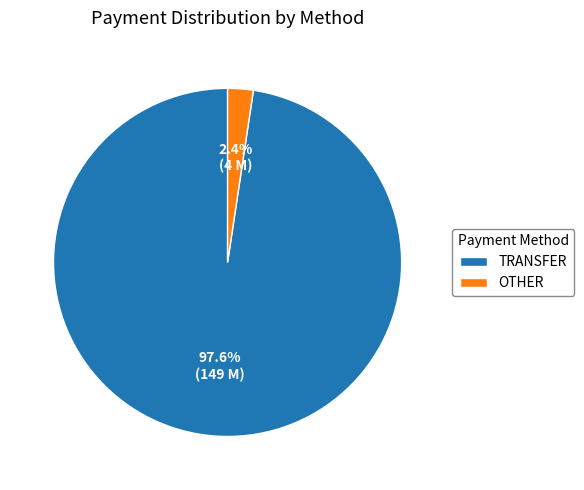

Which slice is the largest?

TRANSFER